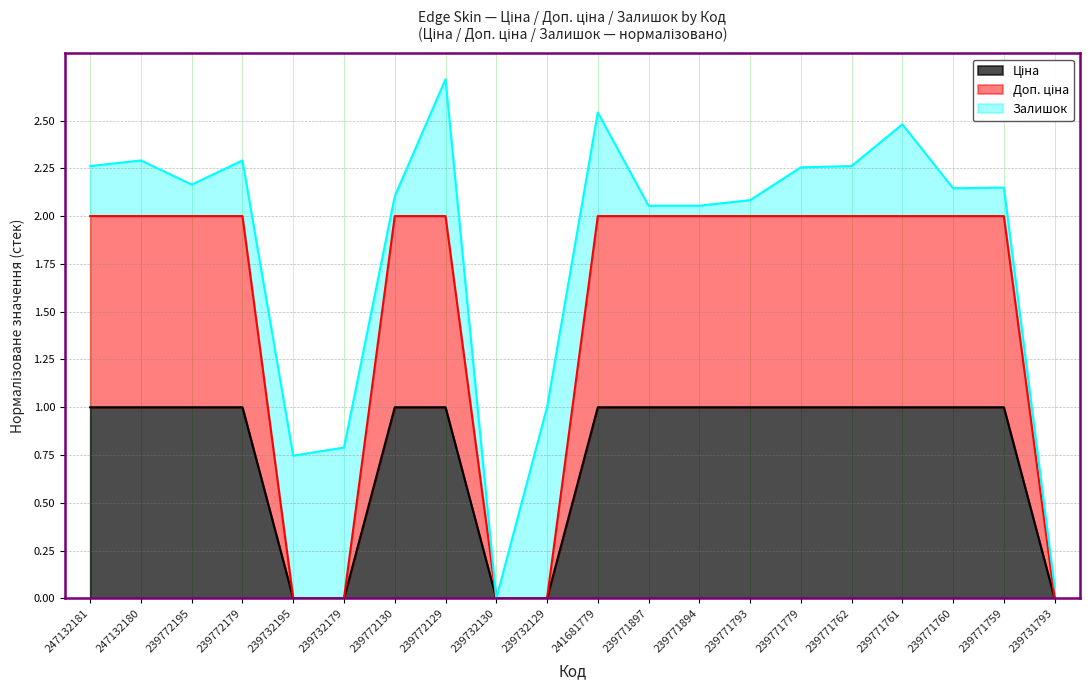

What position from the left is 239771761?

17